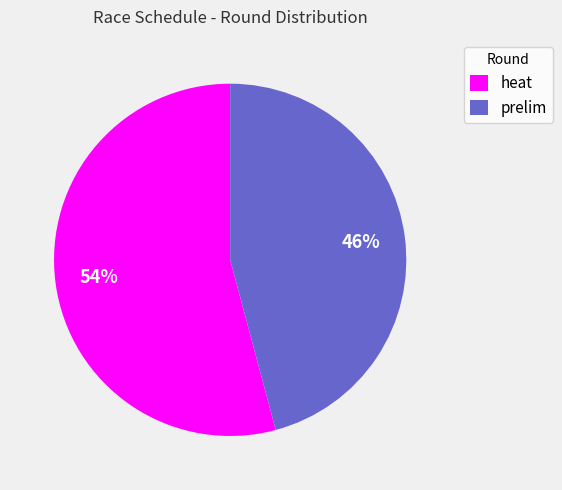

Count the number of slices in the pie.

2